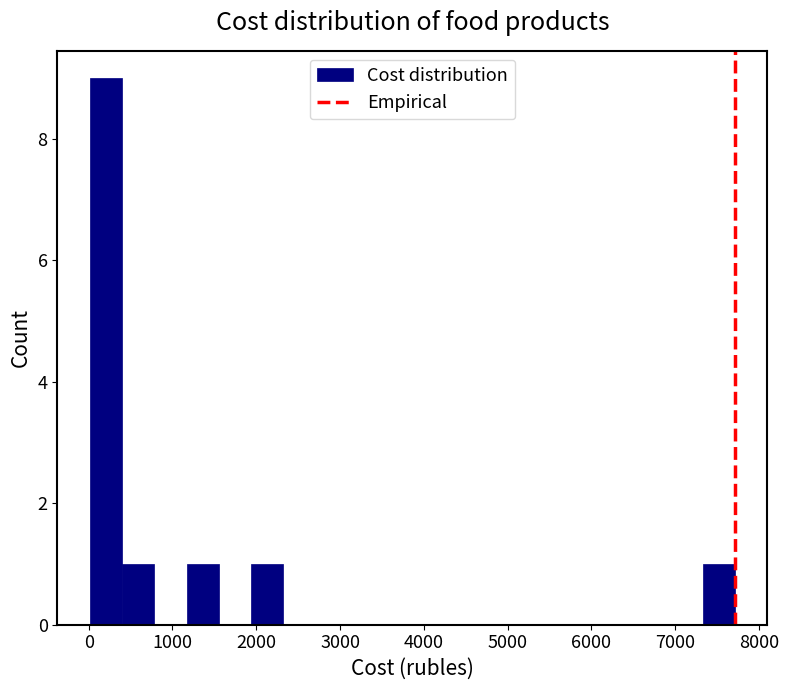

Around what value on the x-axis is the tallest bar? Give the approximate position of its centre, as read against the axis.

200